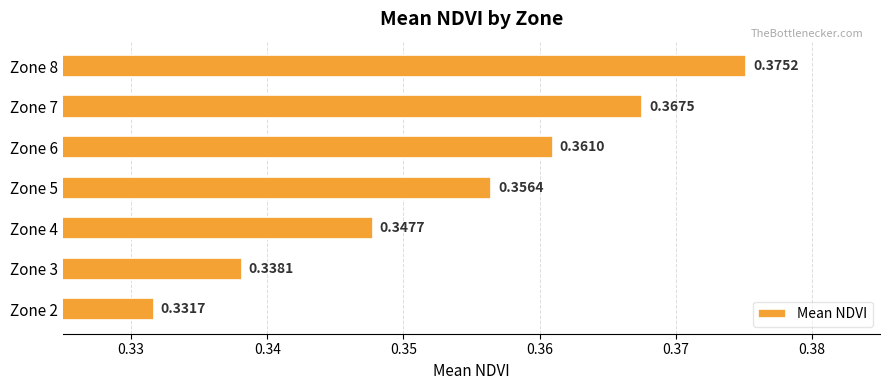

Rank the categories by value from highest to lowest.

Zone 8, Zone 7, Zone 6, Zone 5, Zone 4, Zone 3, Zone 2